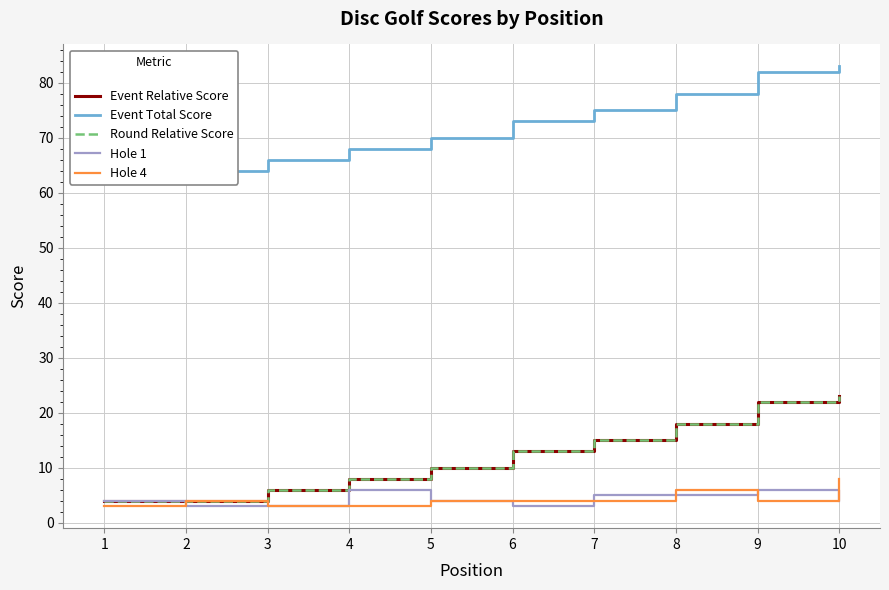

How many interior local peaks does the Hole 1 series have?

2